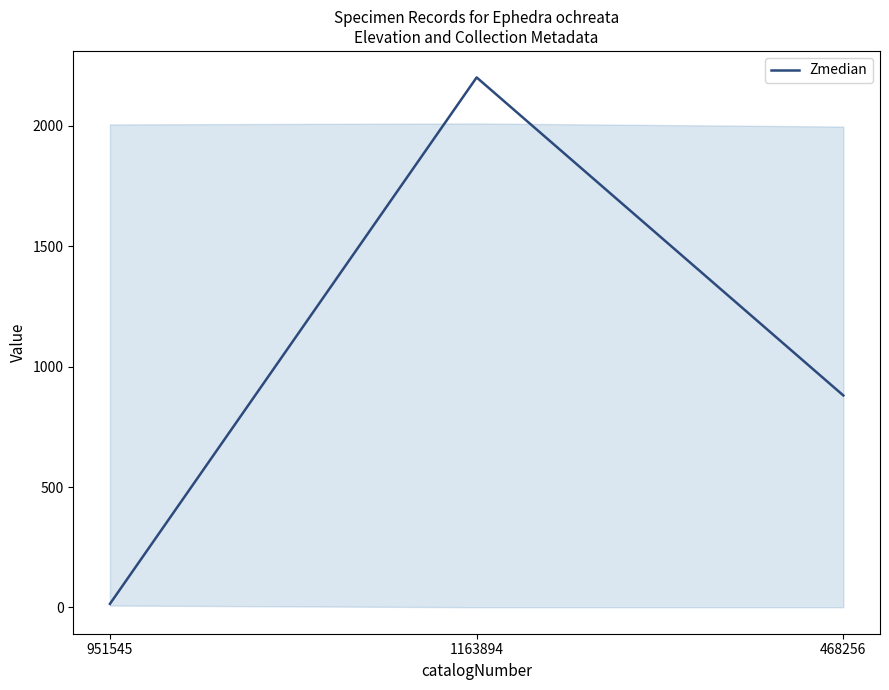

Is this an area chart (filled region under the line)?

No